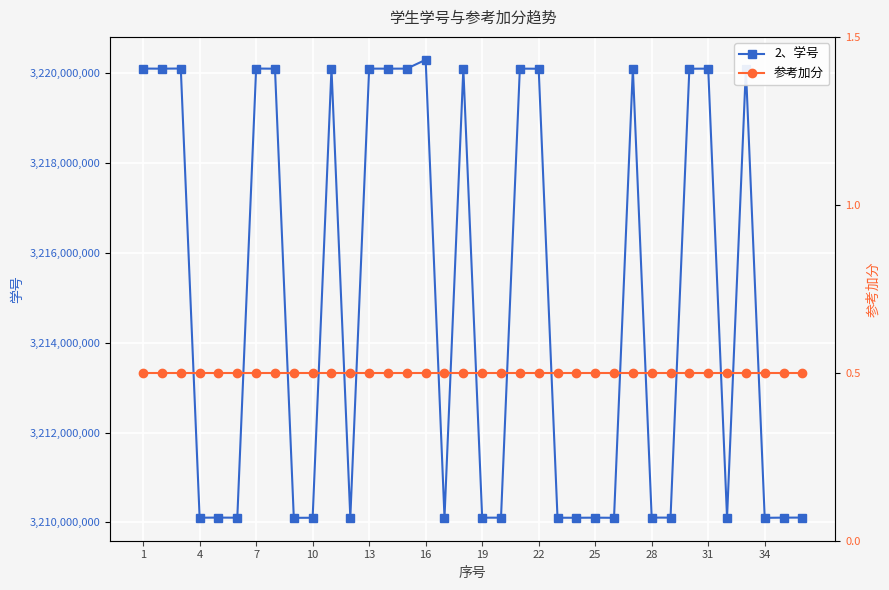

The value of 2、学号 at 28 is 3210105835. True or false?

True